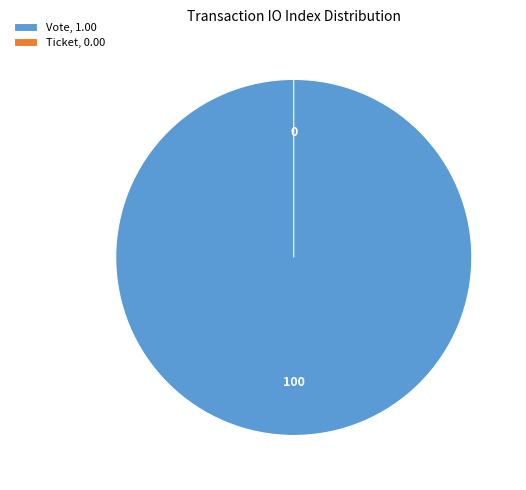

What percentage is the Vote slice, to the nearest percent?

100%